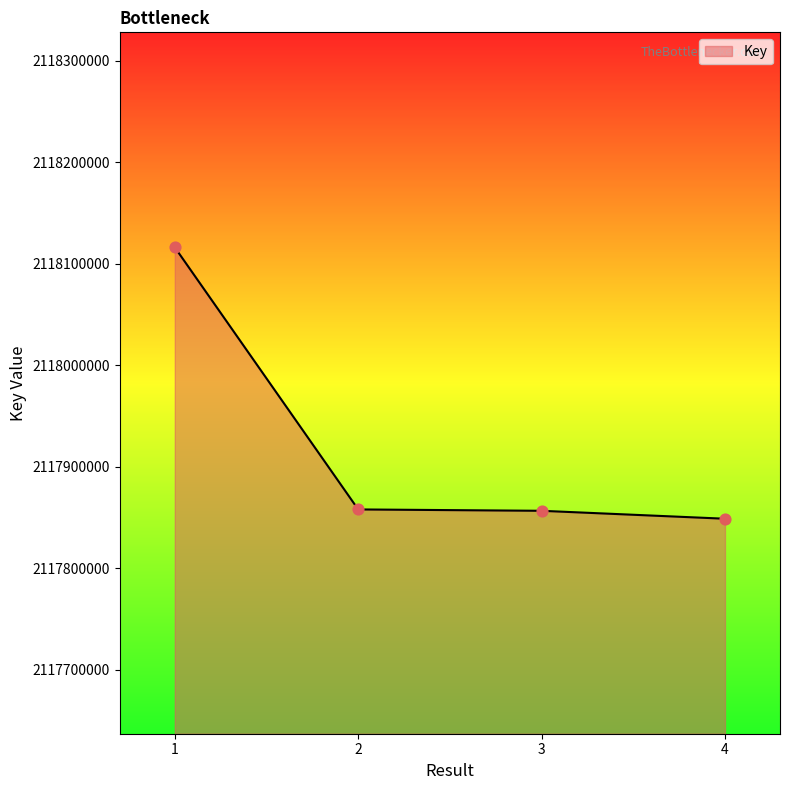

What is the change in value from 3 to 4?

-7808